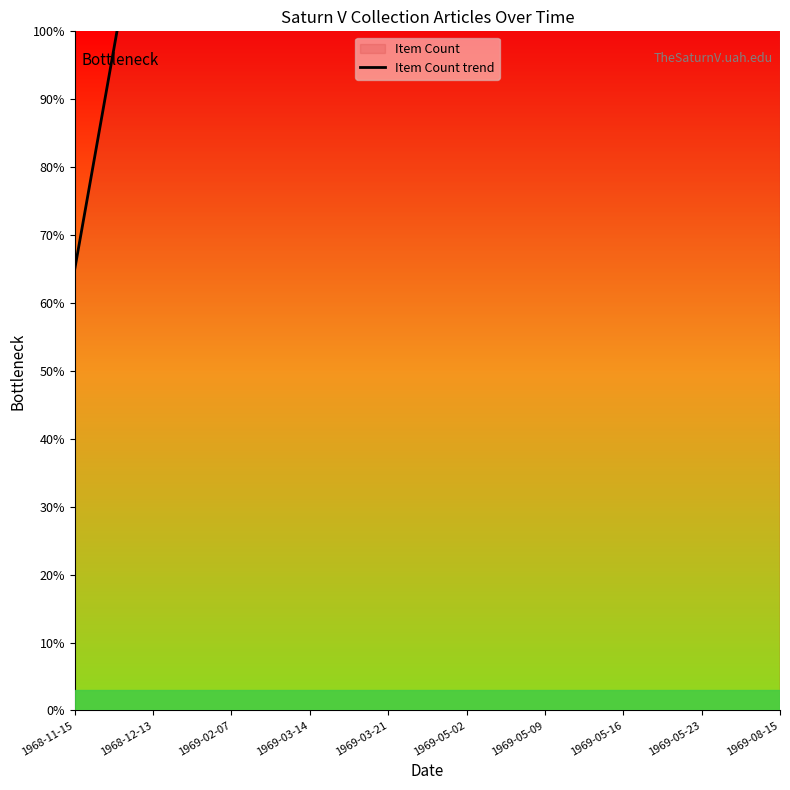

List the labels in order of value, largest first.

1969-08-15, 1969-05-23, 1969-05-16, 1969-05-09, 1969-05-02, 1969-03-21, 1969-03-14, 1969-02-07, 1968-12-13, 1968-11-15